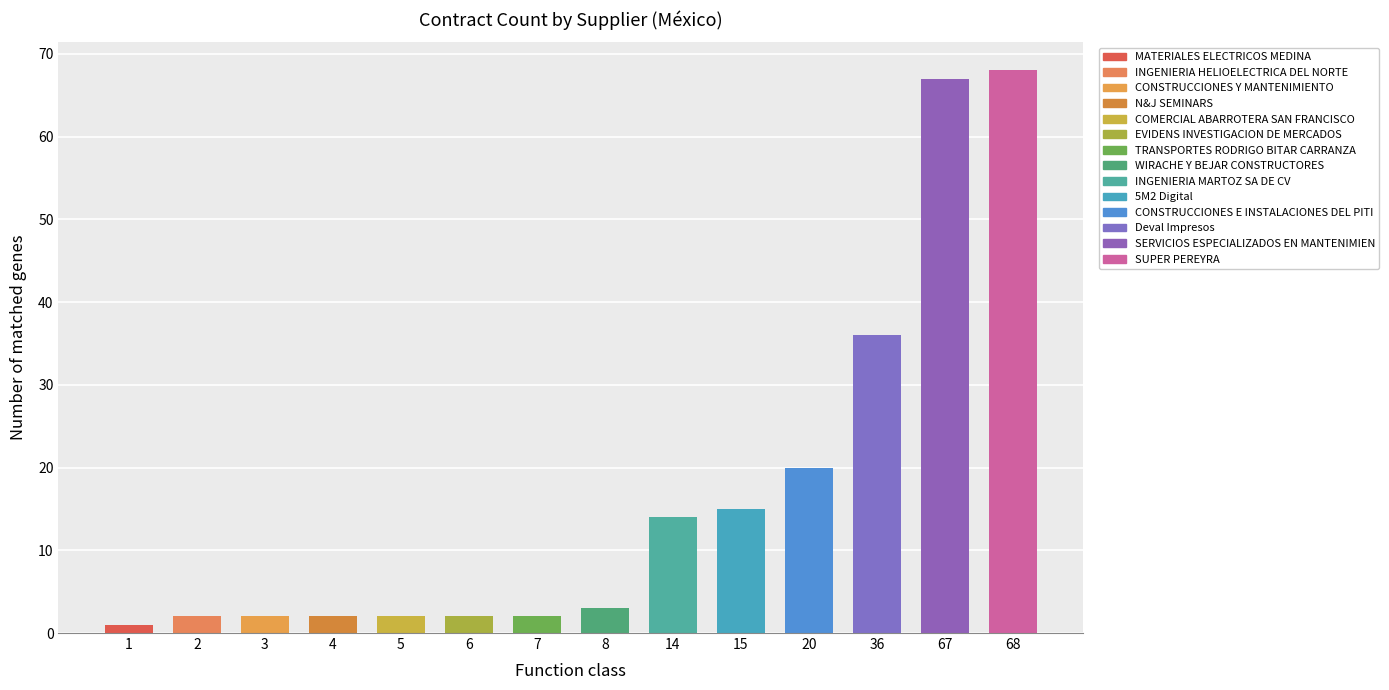

What is the value of the 9th bar from the left?

14